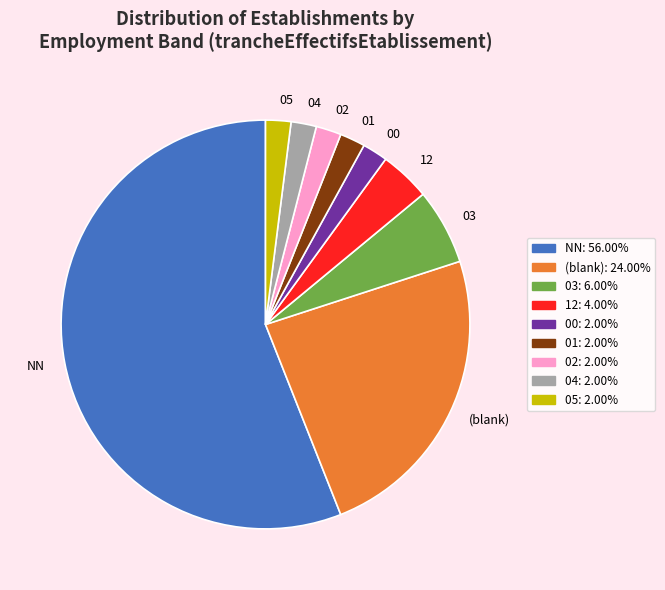

Count the number of slices in the pie.

9